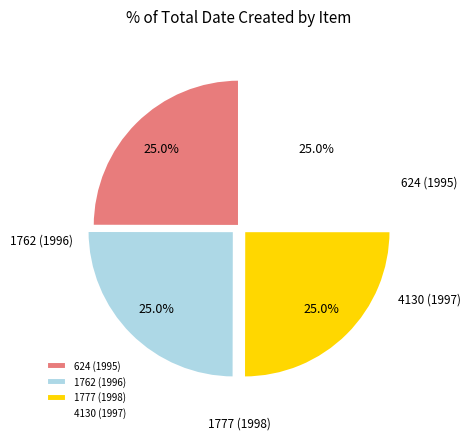

How much of the chart is everything except 4130 (1997)?

75.0%